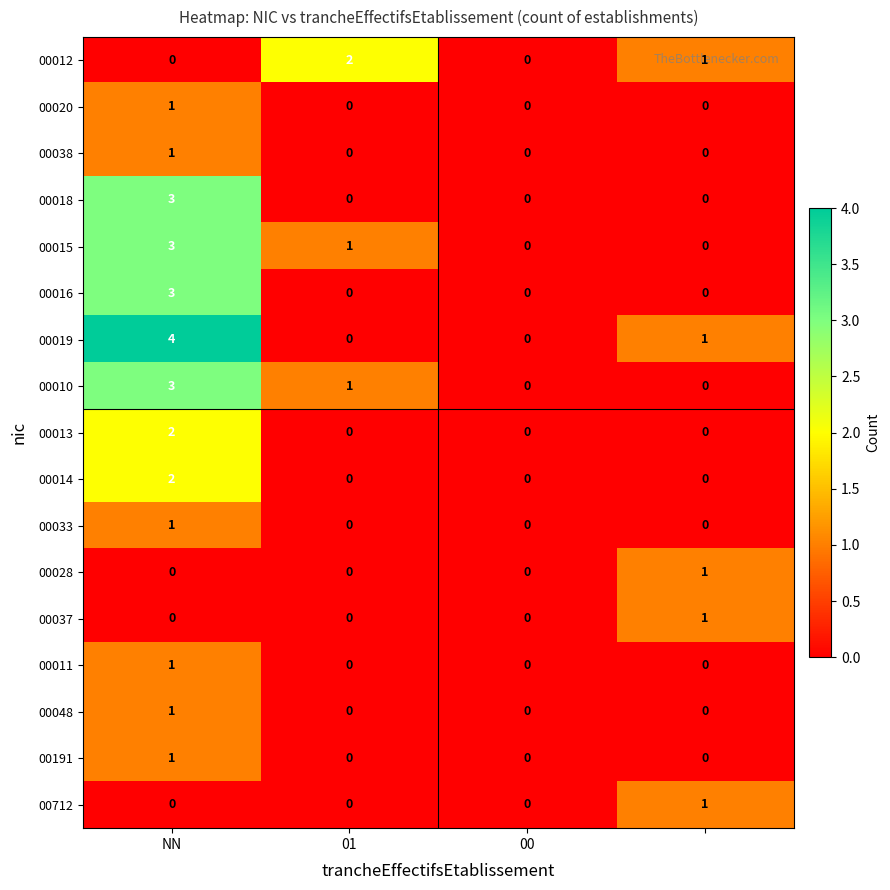

Count the 00014 values in the range 0 to 2.

4